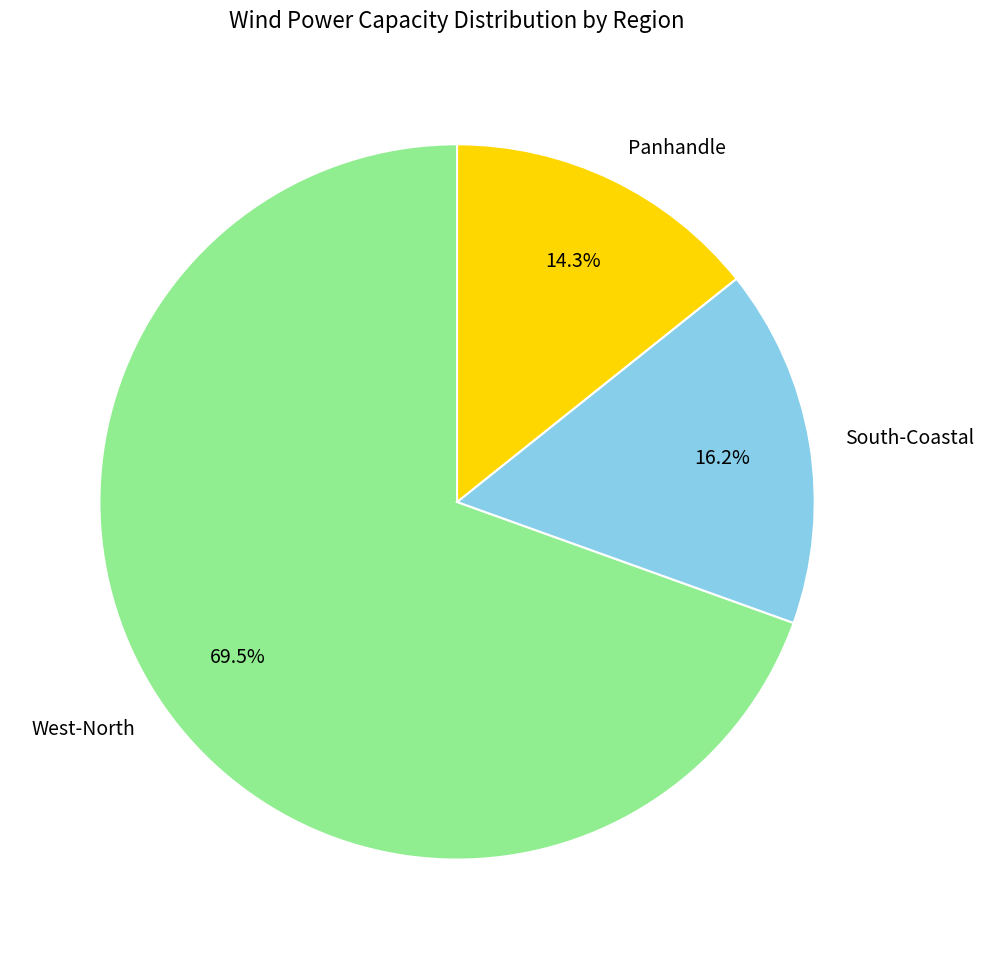

Which slice is the smallest?

Panhandle